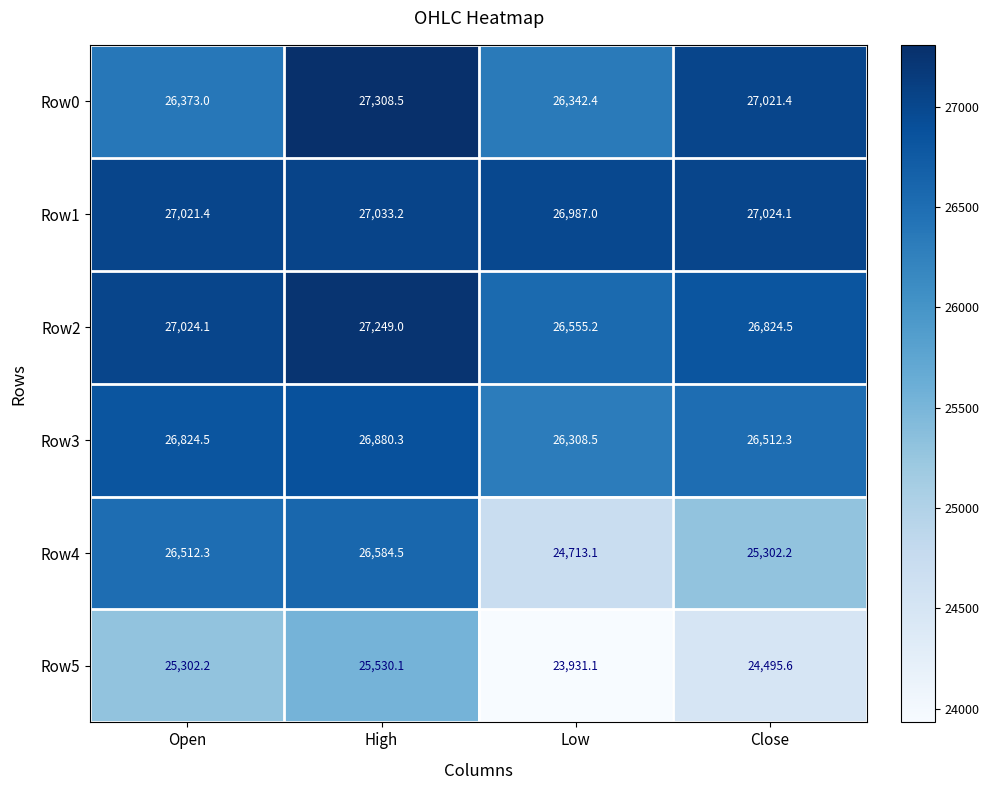

What is the total value across all series at Close?

157180.1